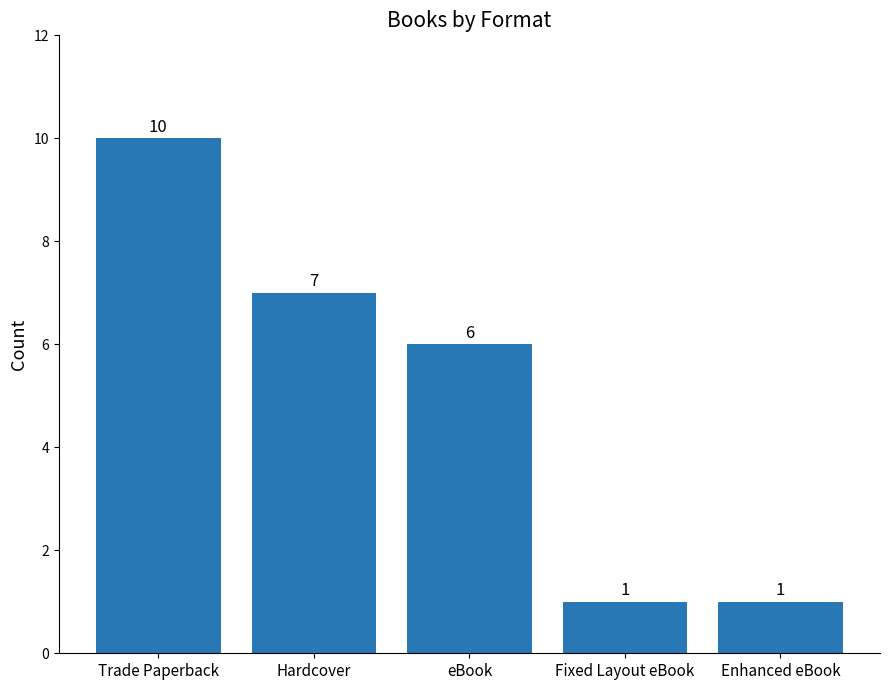

The value at Hardcover is 9. True or false?

False